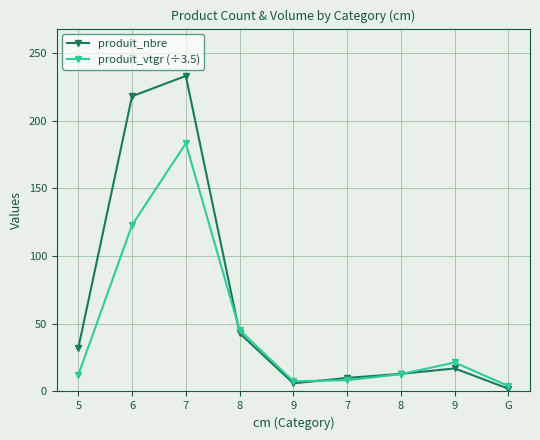

Reading right to left, extract all data points from this chart.

produit_nbre: 2.0	17.0	13.0	10.0	6.0	43.0	233.0	218.0	32.0
produit_vtgr (÷3.5): 4.0	21.4	12.8	8.3	7.5	45.4	183.2	122.9	12.1